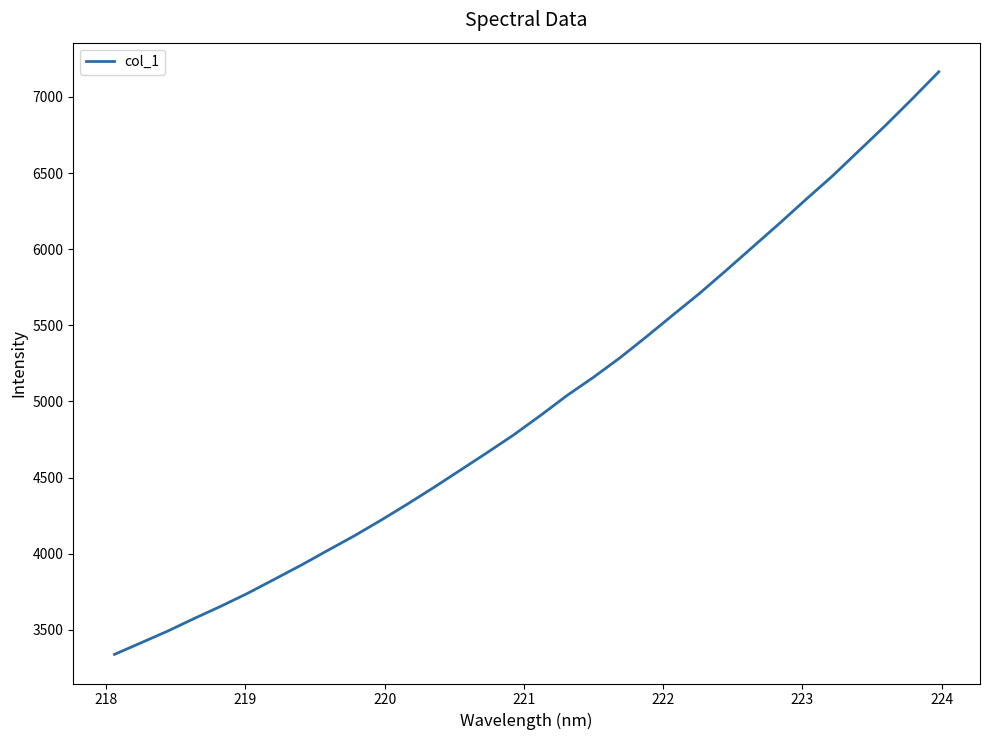

What is the maximum value shown in the chart?

7165.2